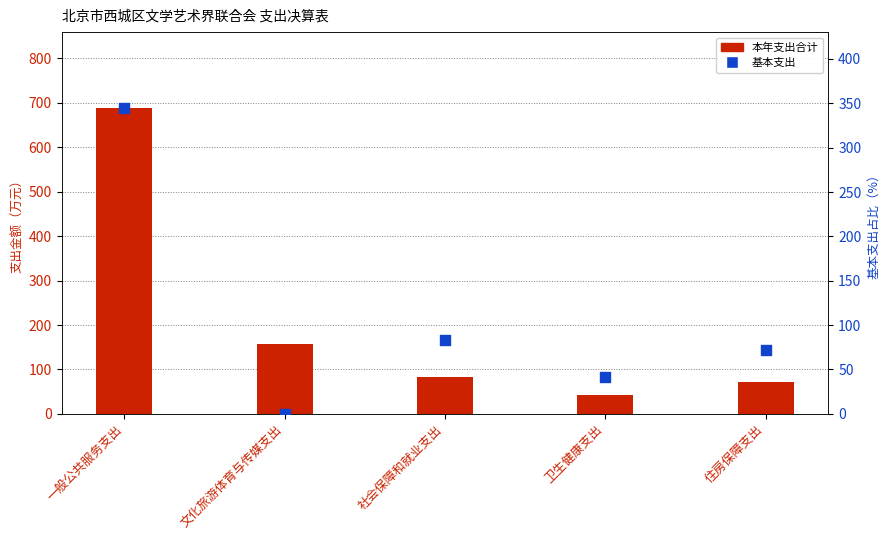

At which category is the sum across all series the highest?

一般公共服务支出